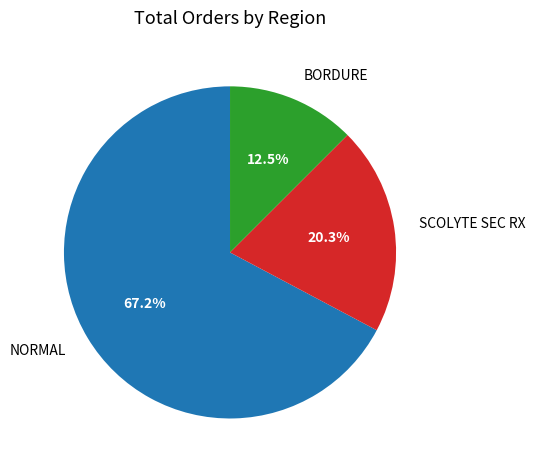

Which category has the smallest portion of the pie?

BORDURE